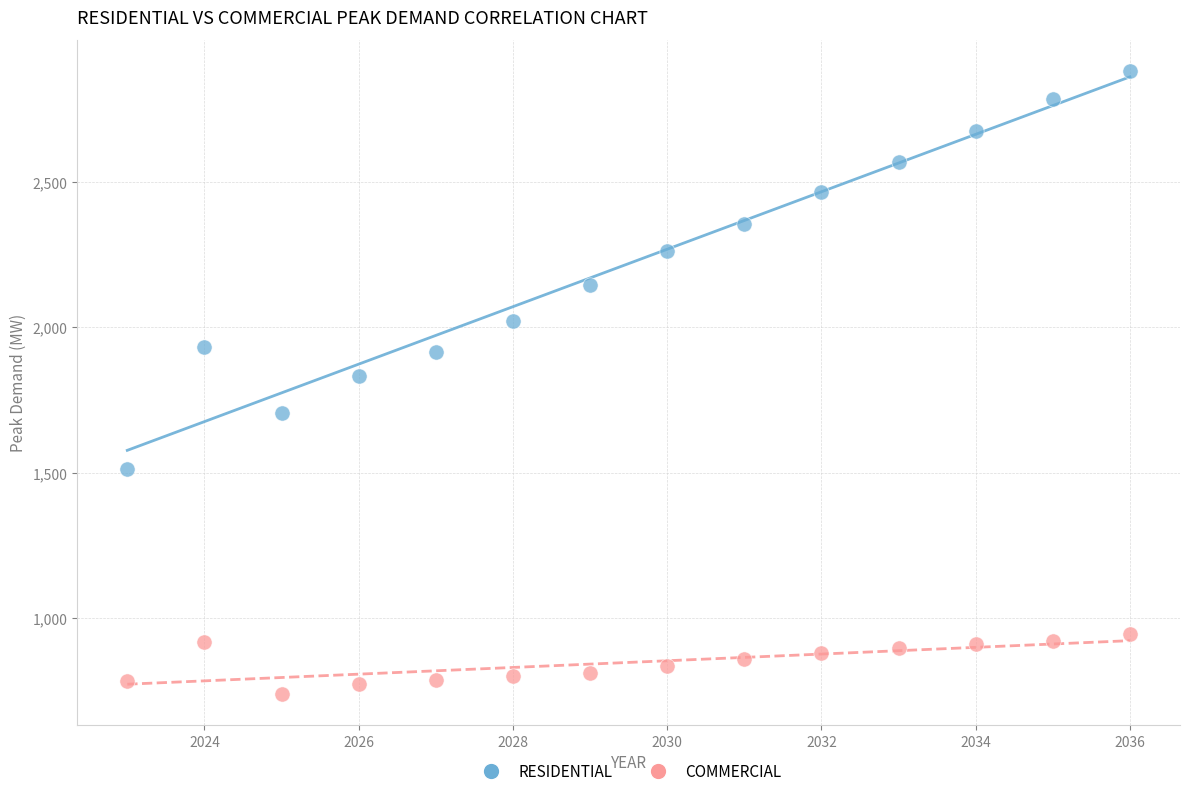

Across all data points, what is the range of Y values (max minus min)?

2142